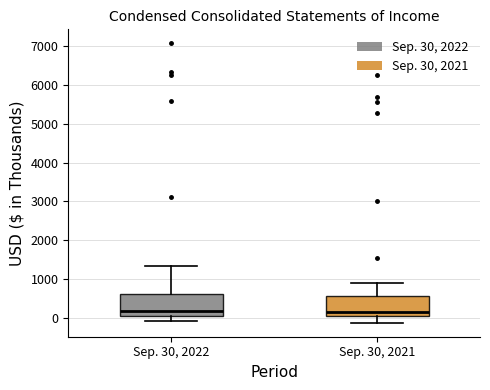

Where is the lower edge of the box for Sep. 30, 2021 on the y-axis? The values are not printed on the chart, so give them approximately, as read against the axis.

0